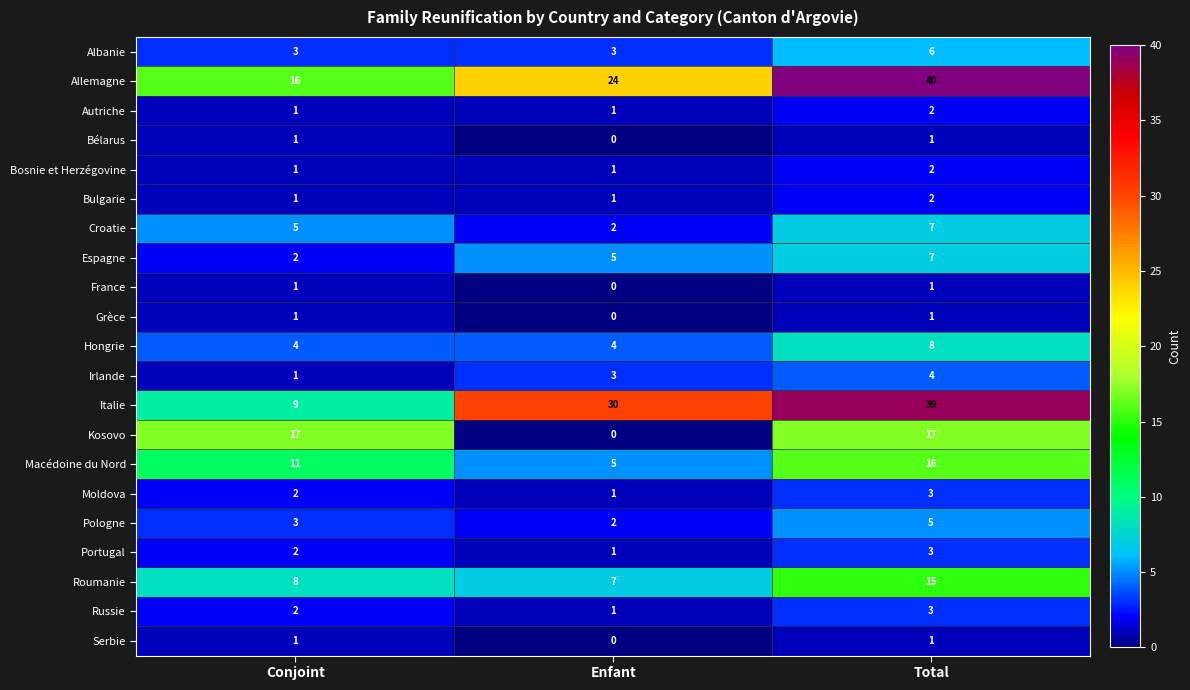

What is the sum of the Macédoine du Nord values at Conjoint and Total?

27